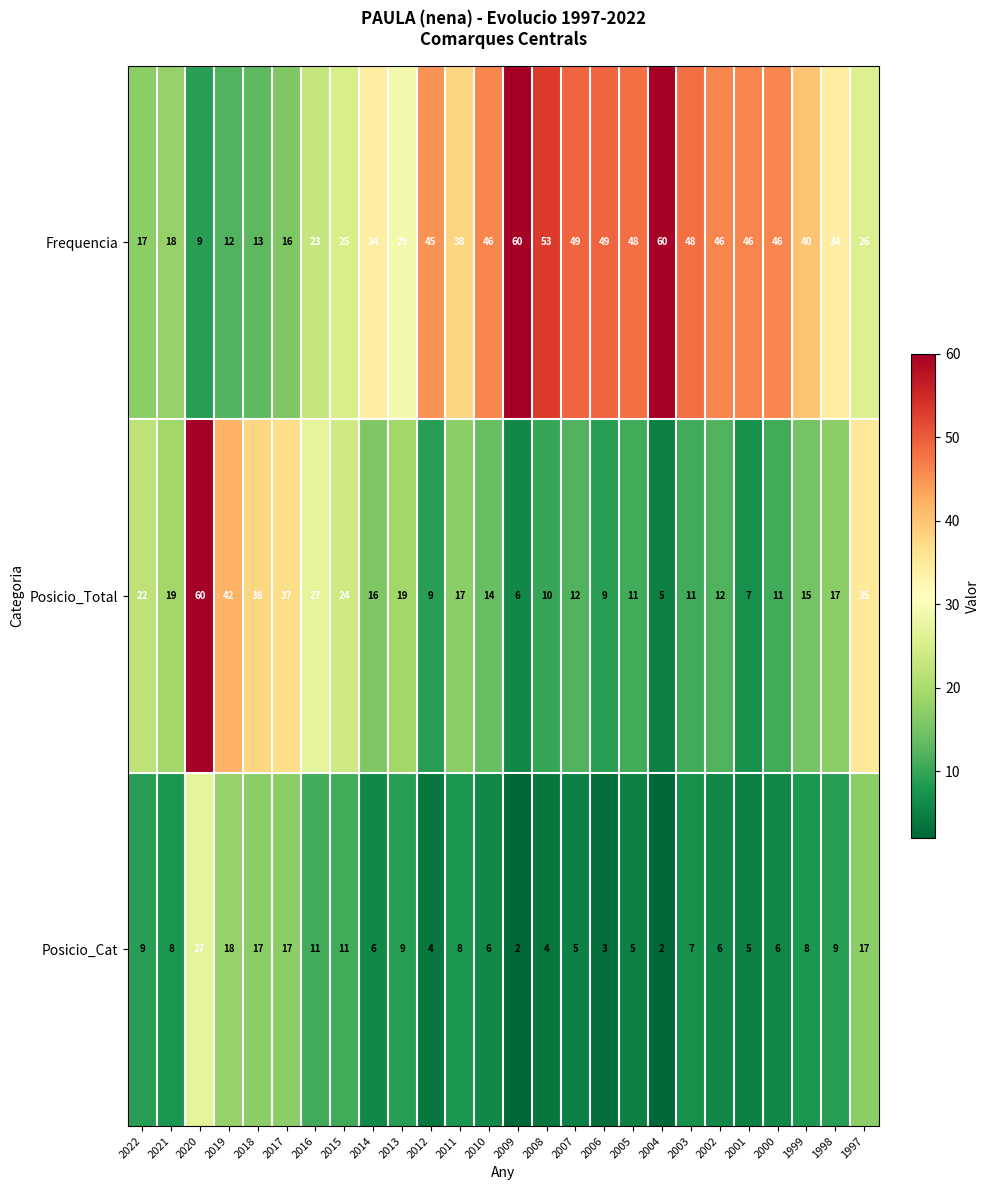

At which label does Posicio_Total first exceed 16?

2022